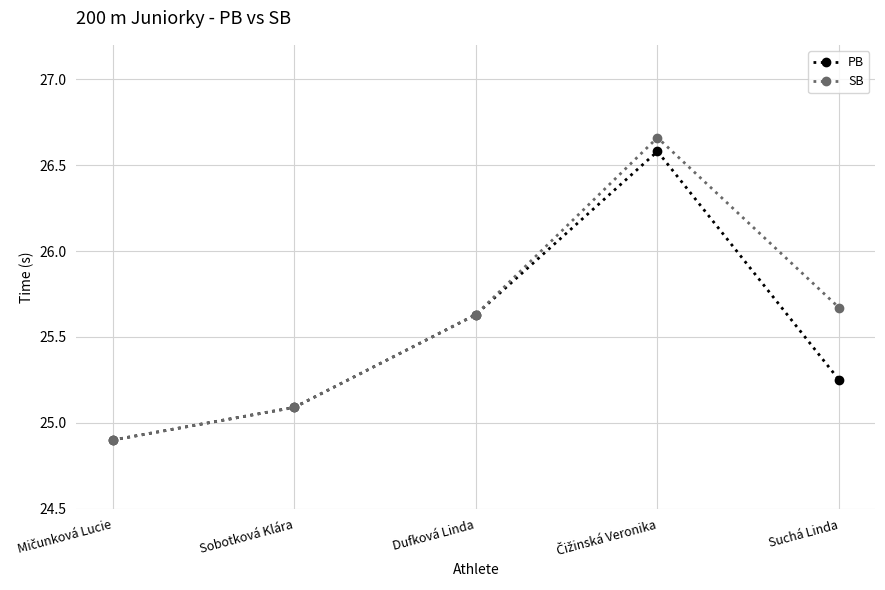

What is the minimum value for SB?

24.9